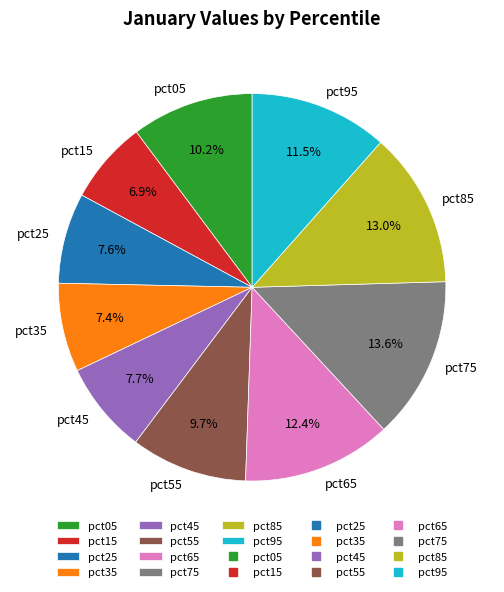

Which category has the biggest portion of the pie?

pct75